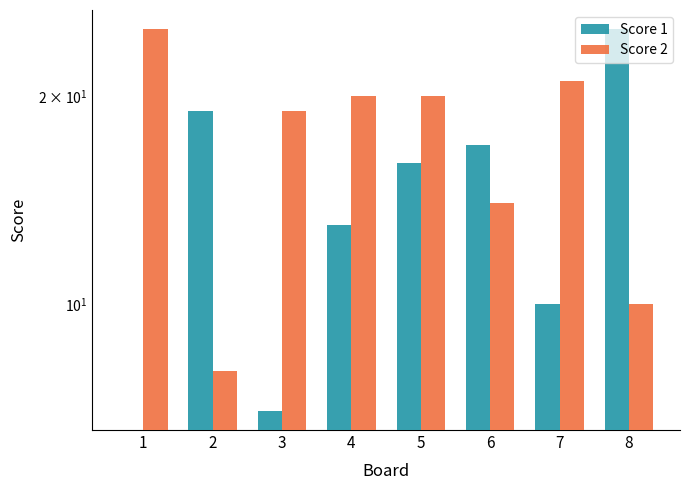

What is the difference between the maximum and second lowest values in the Score 1 series?

18